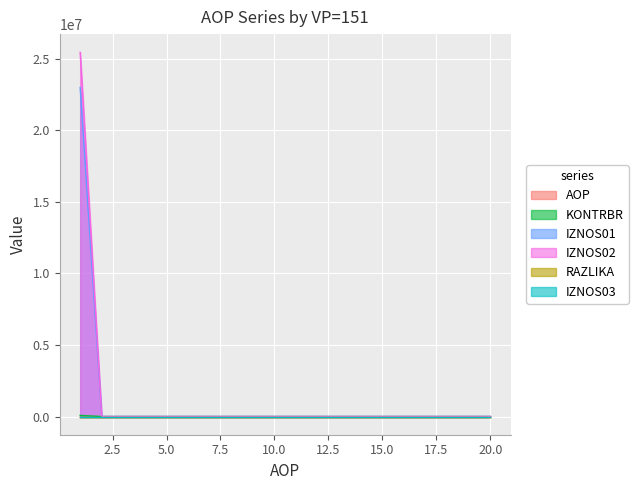

True or false: AOP has more than 2 interior local peaks.

False